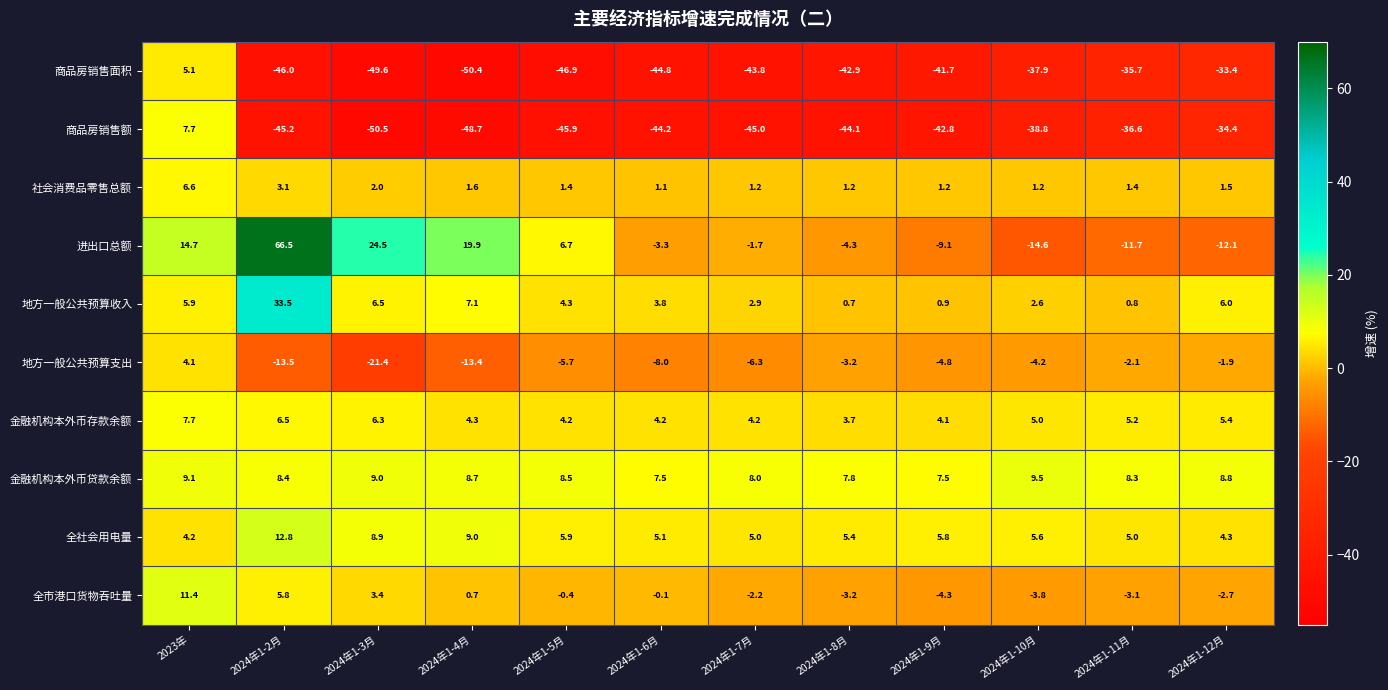

What is the total value across all series at 2024年1-5月?

-67.9